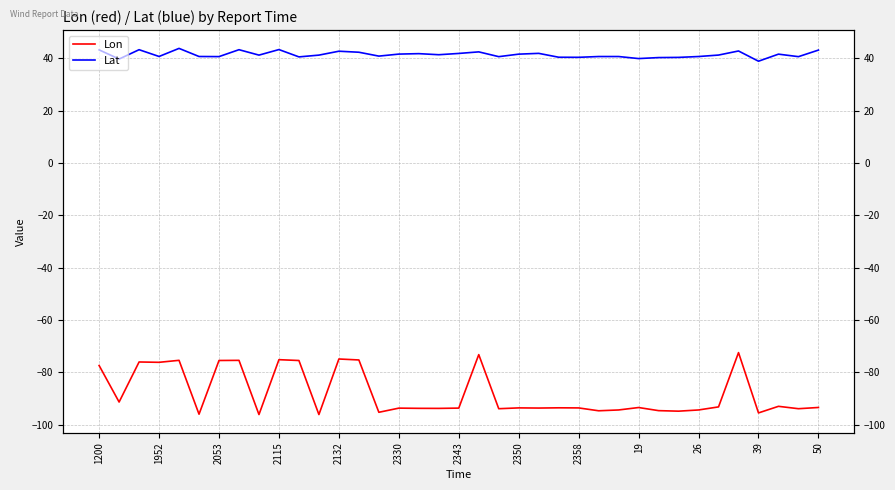

What are all the series names shown in the legend?

Lon, Lat